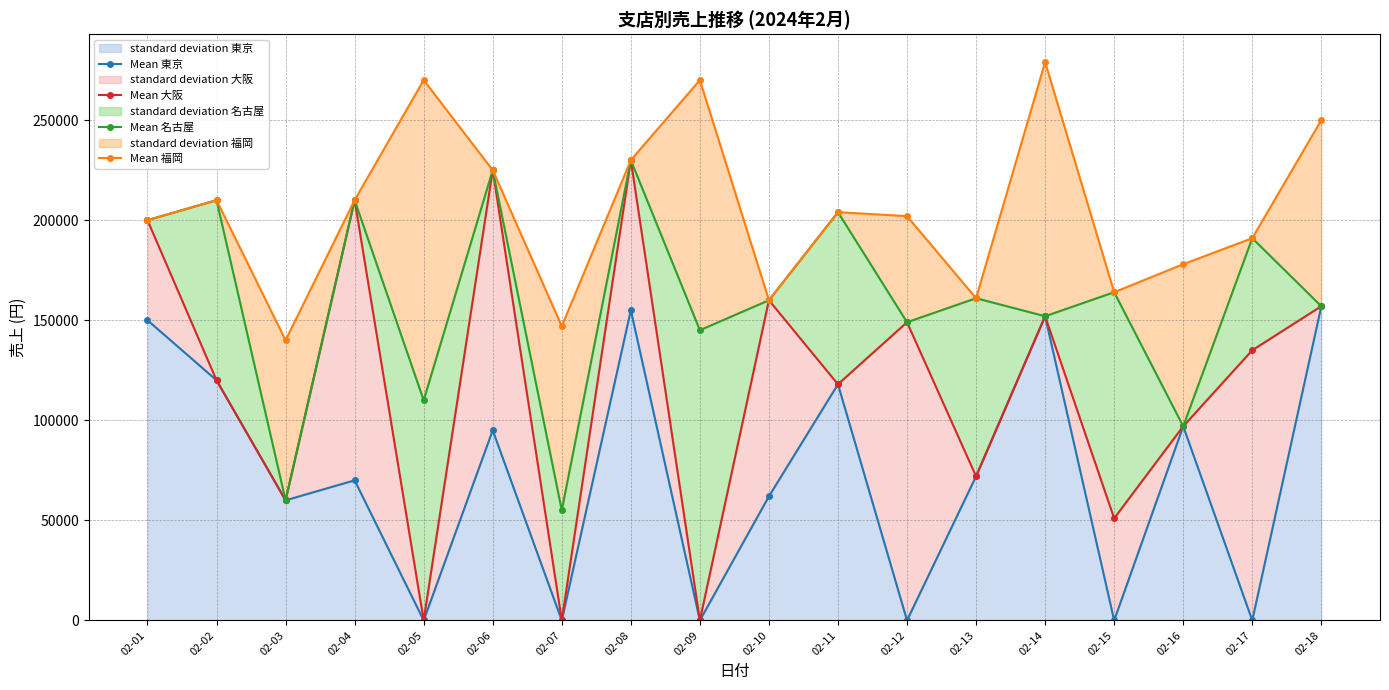

Is the value of Mean 福岡 at 02-01 greater than the value of Mean 東京 at 02-16?

Yes